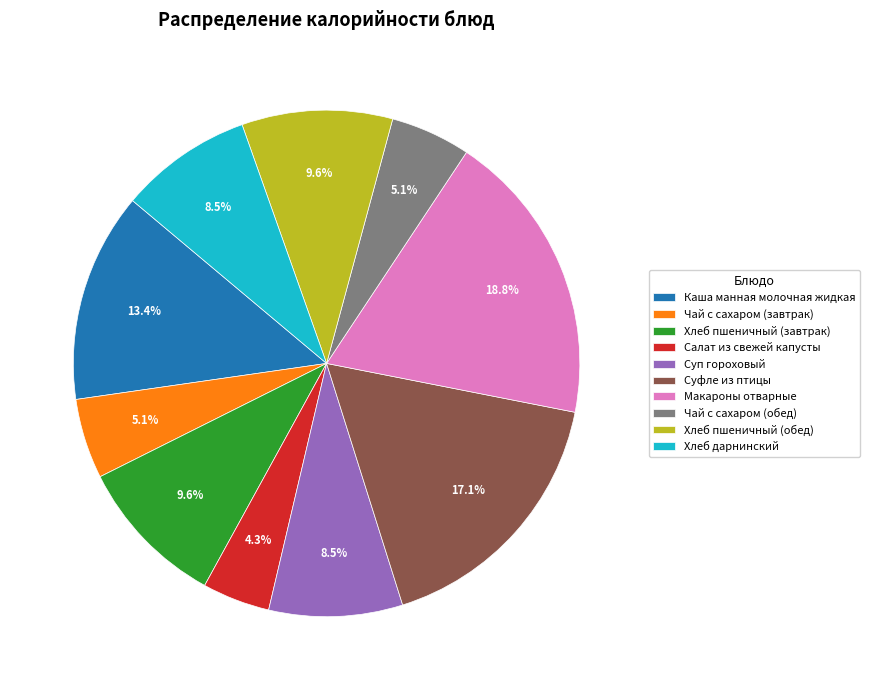

How many slices are in this pie chart?

10